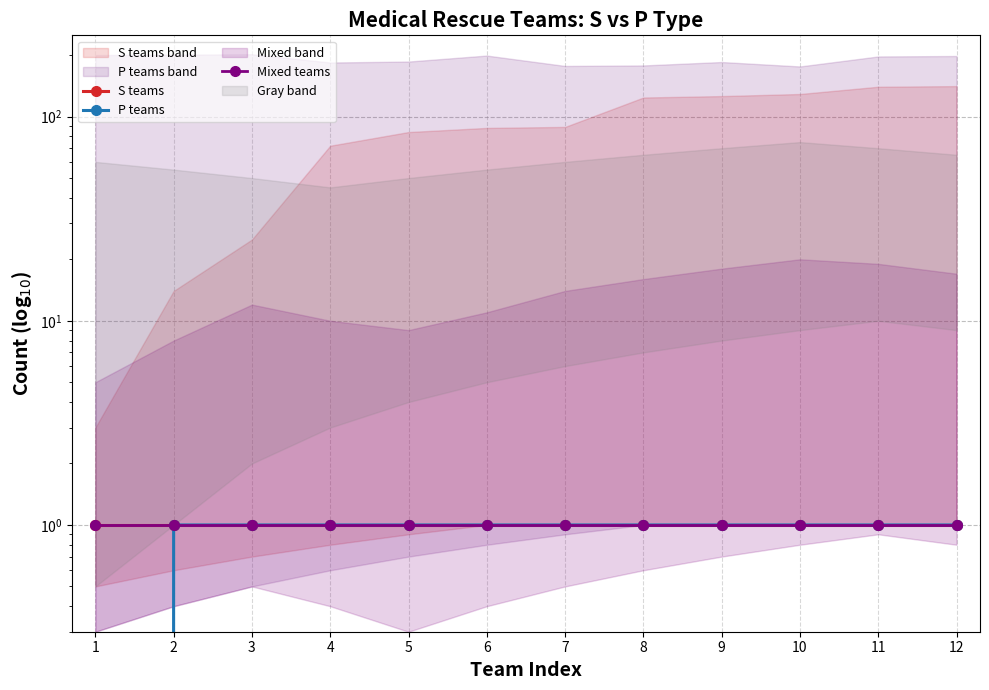

At which category is the sum across all series the highest?

2